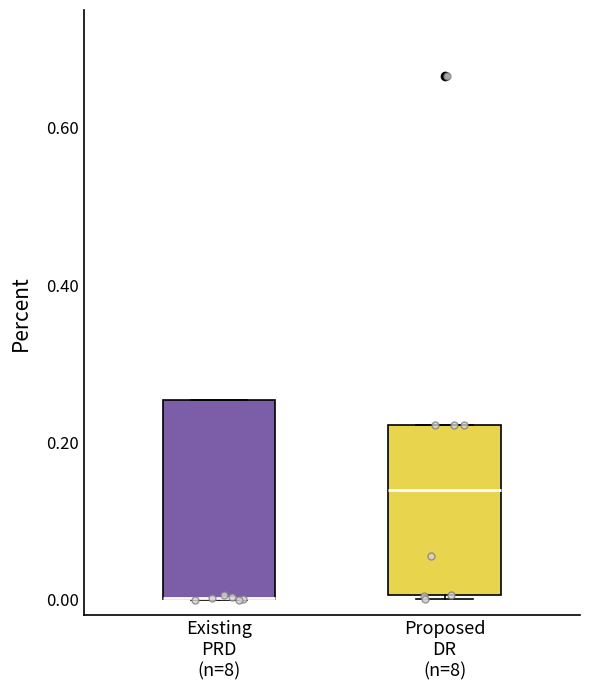

Reading left to right, read every box against the y-axis: the position of its median line, the range the box covers, and the ends of its whiskers. The values are not printed on the chart, so give them approximately, as read against the axis.

Existing PRD (n=8): median 0.00 (drawn on the box's lower edge), box 0.00 to 0.26, whiskers 0.00 to 0.26
Proposed DR (n=8): median 0.14, box 0.00 to 0.22, whiskers 0.00 to 0.22